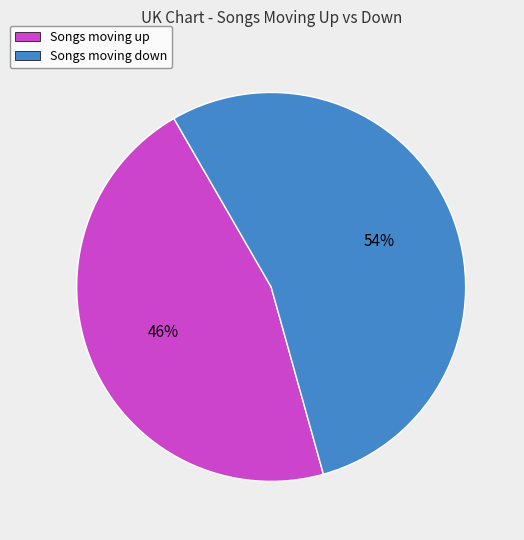

How many slices are in this pie chart?

2